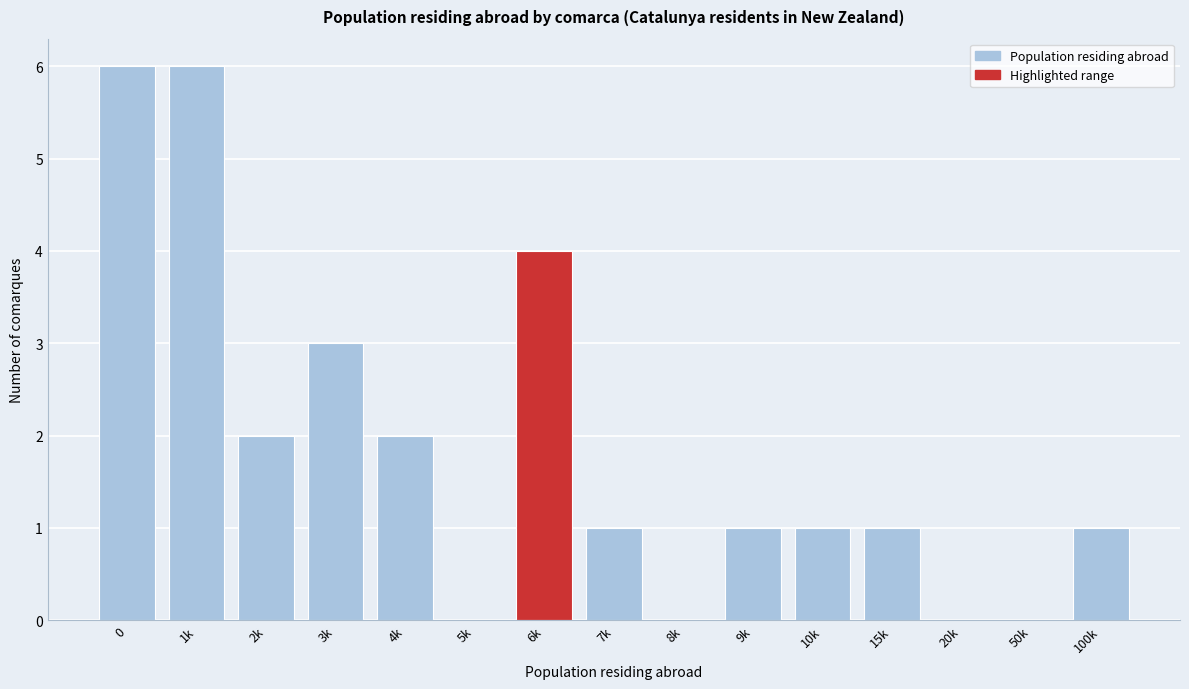

Reading right to left, list all the values displayed in this chart.

100k=1	50k=0	20k=0	15k=1	10k=1	9k=1	8k=0	7k=1	6k=4	5k=0	4k=2	3k=3	2k=2	1k=6	0=6